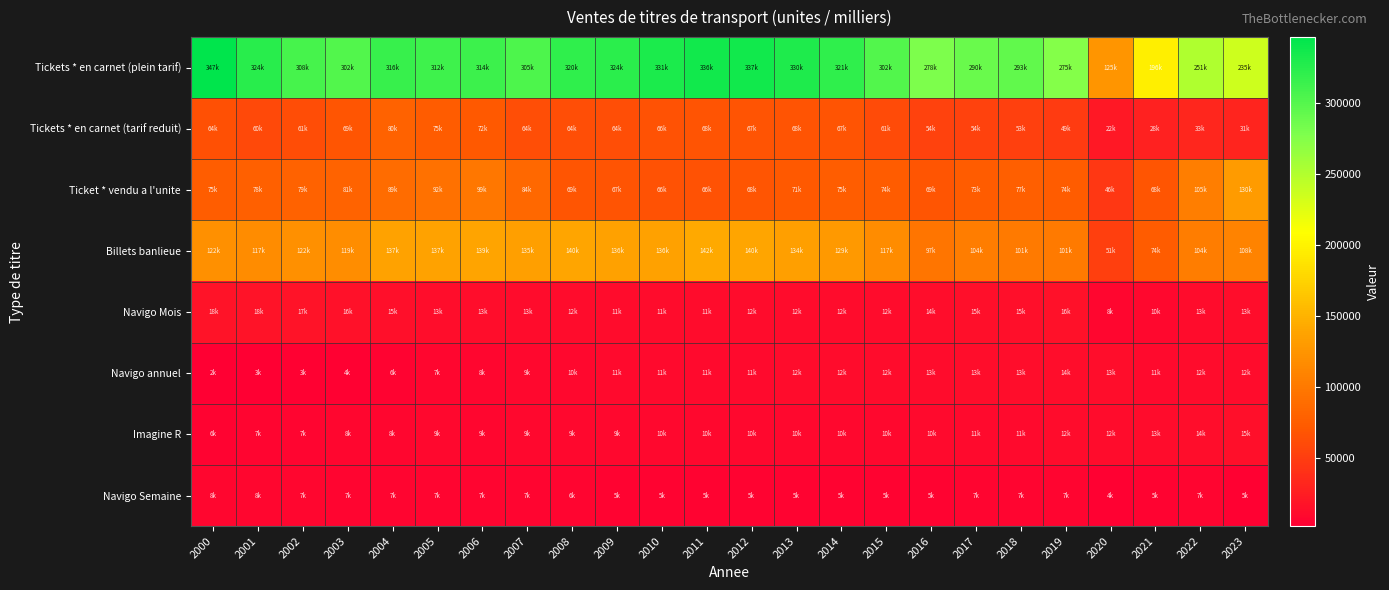

What is the total value across all series at 2009?

627436.0